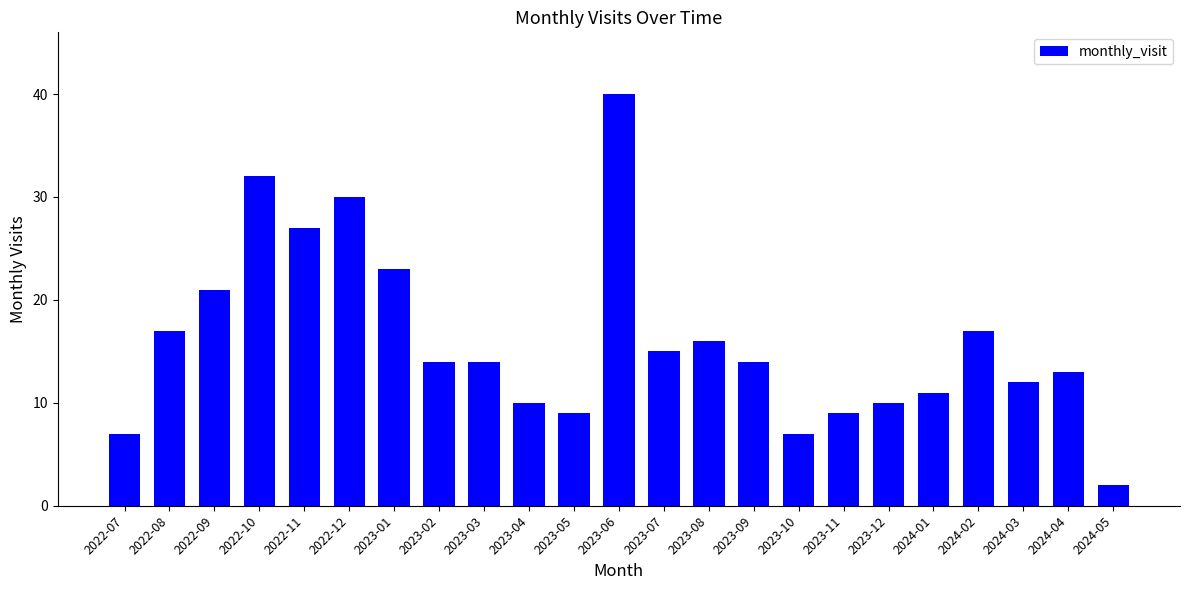

What is the smallest value displayed?

2